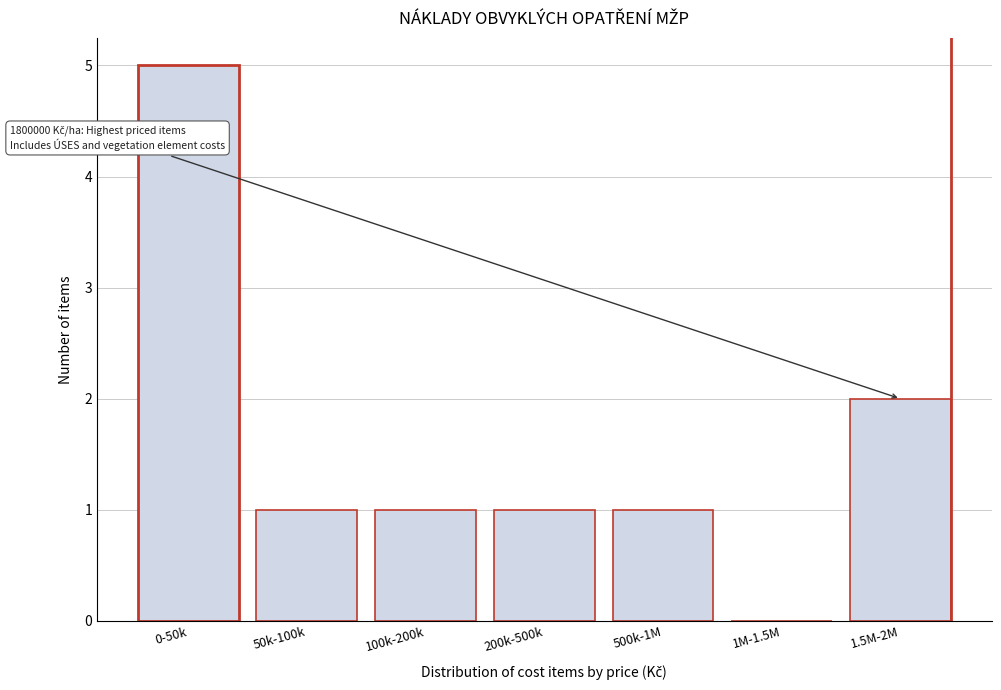

Reading left to right, list all the values displayed in this chart.

0-50k=5	50k-100k=1	100k-200k=1	200k-500k=1	500k-1M=1	1M-1.5M=0	1.5M-2M=2